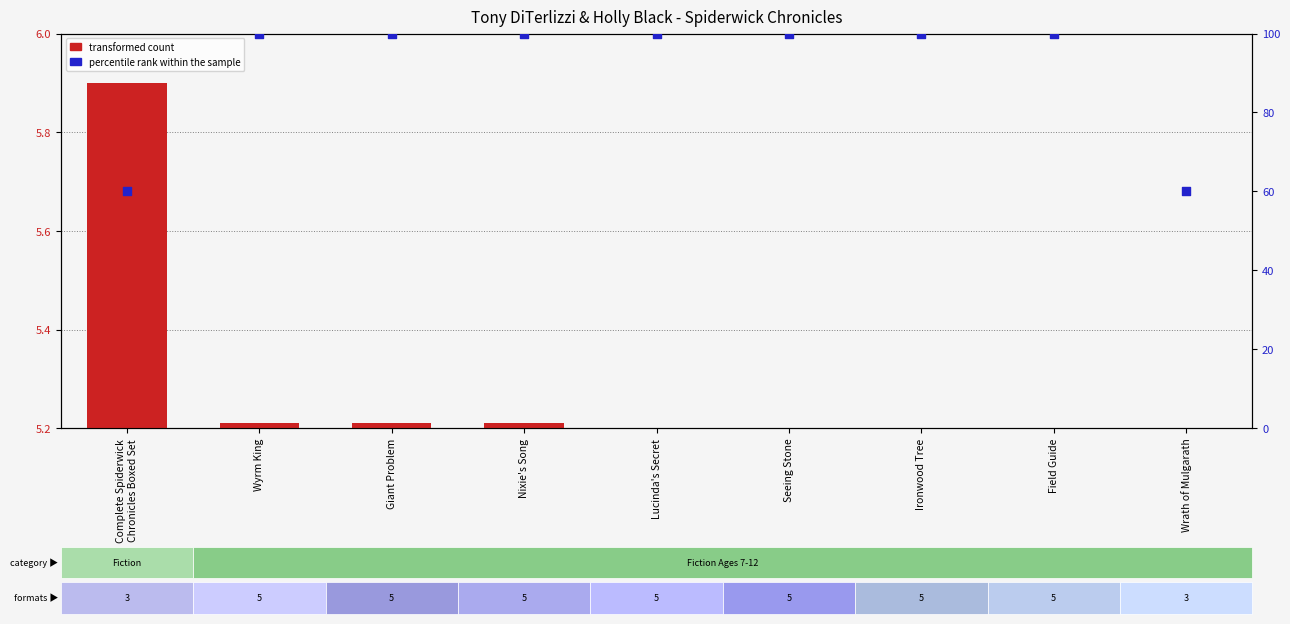

Which series has the largest total across all categories?

percentile rank within the sample